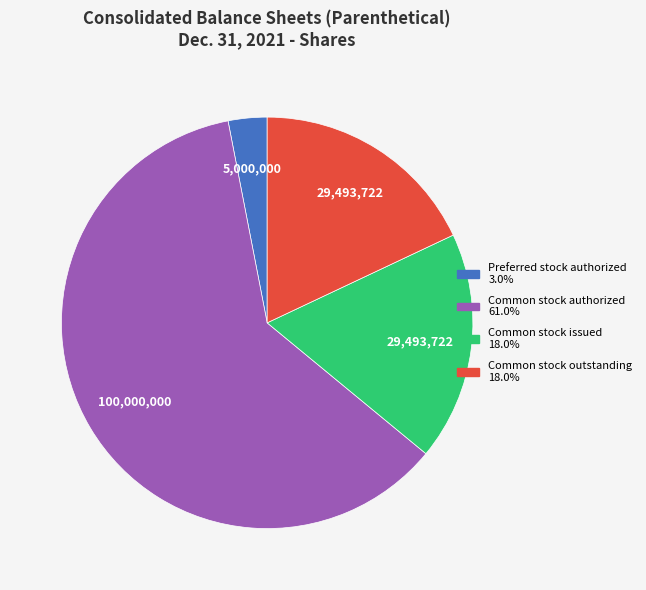

Is there any slice that represents more than half of the pie?

Yes